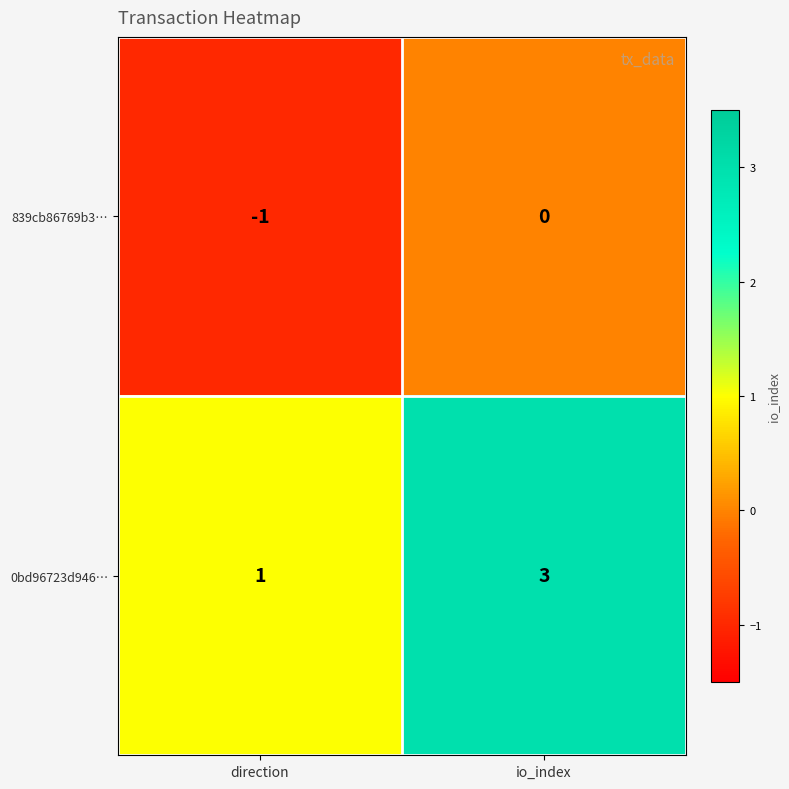

At which label is 839cb86769b3… closest to 0?

io_index